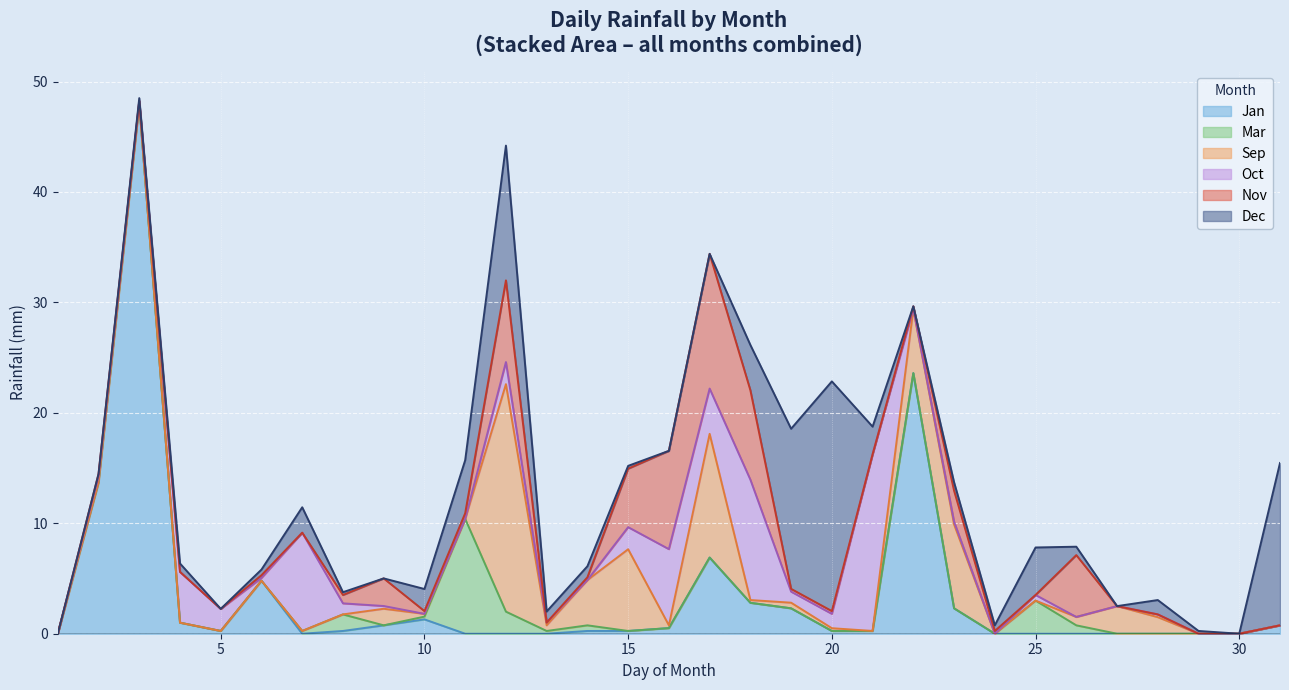

What is the maximum value for Jan?

48.0